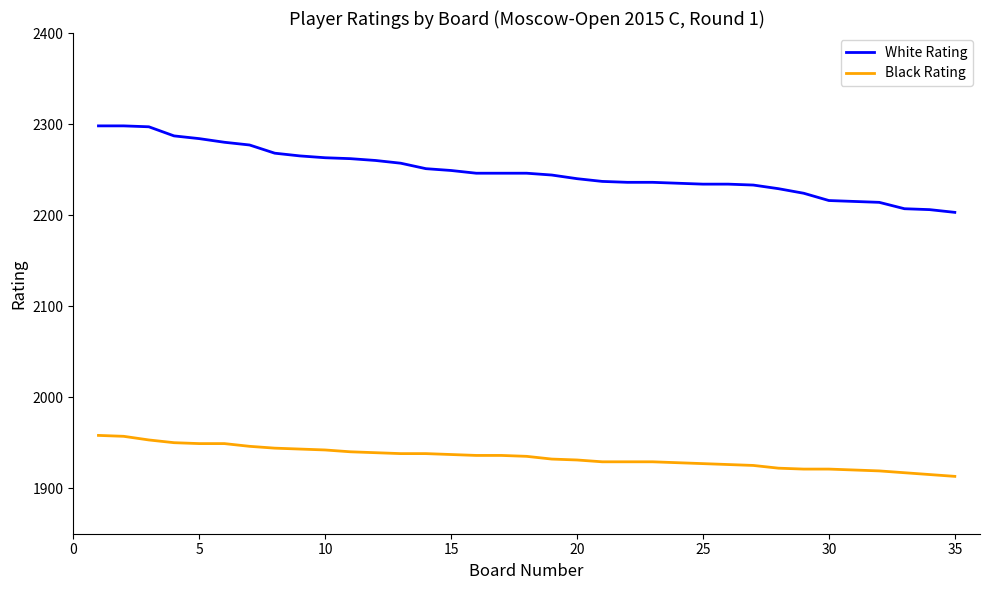

Does the chart have visible grid lines?

No